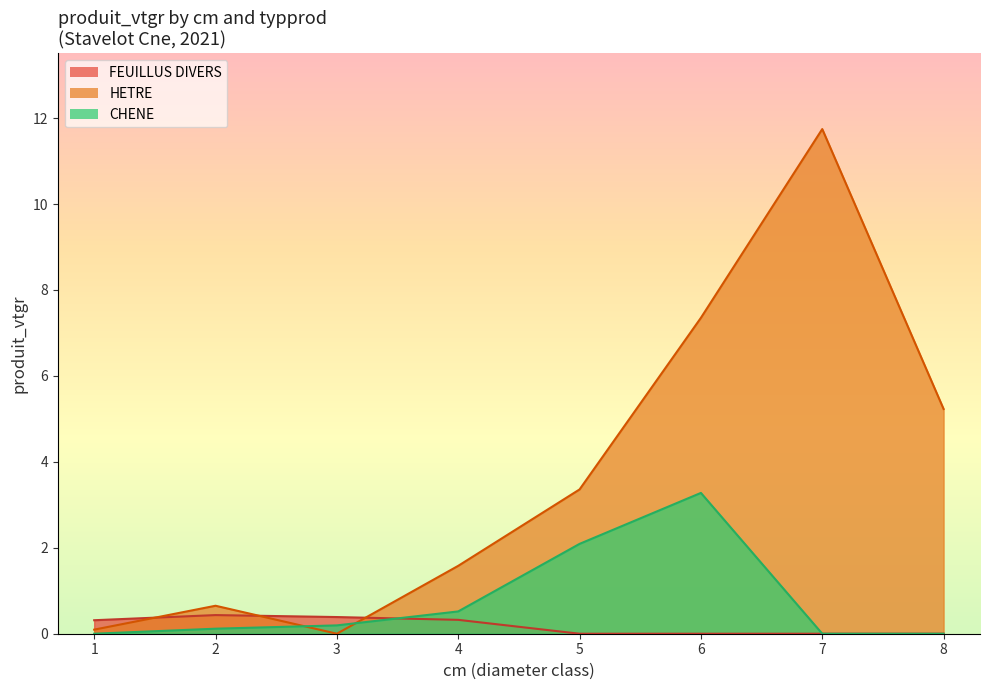

What is the spread (max minus min) of values at 3?

0.4